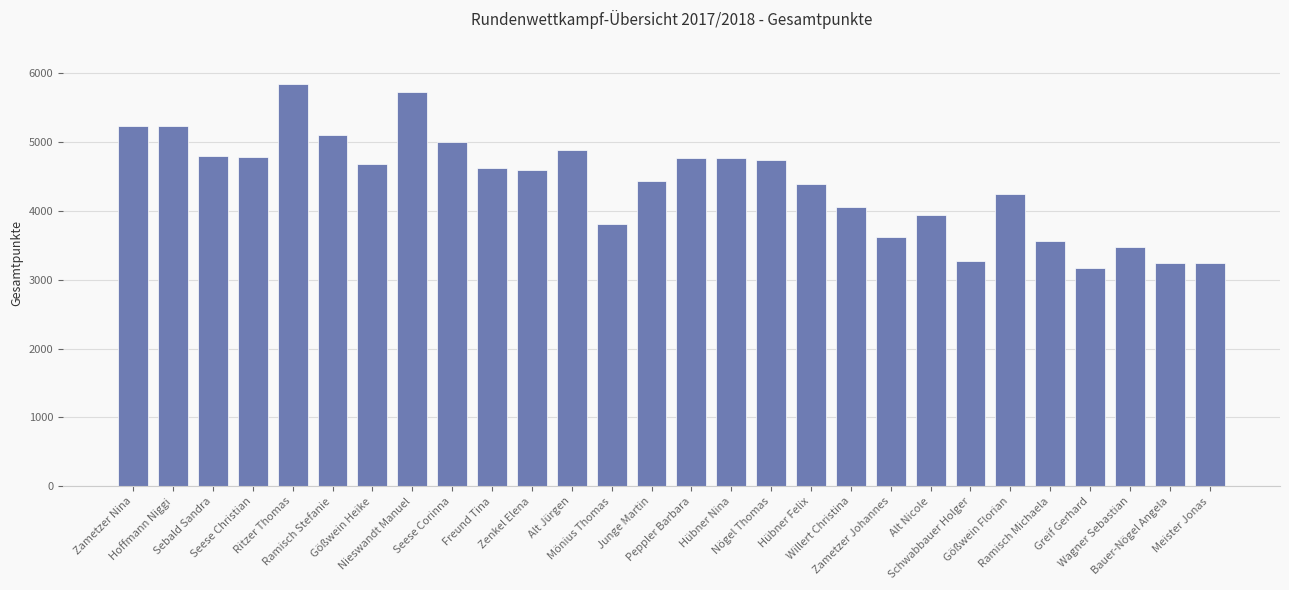

Which category has the lowest value across all series?

Greif Gerhard